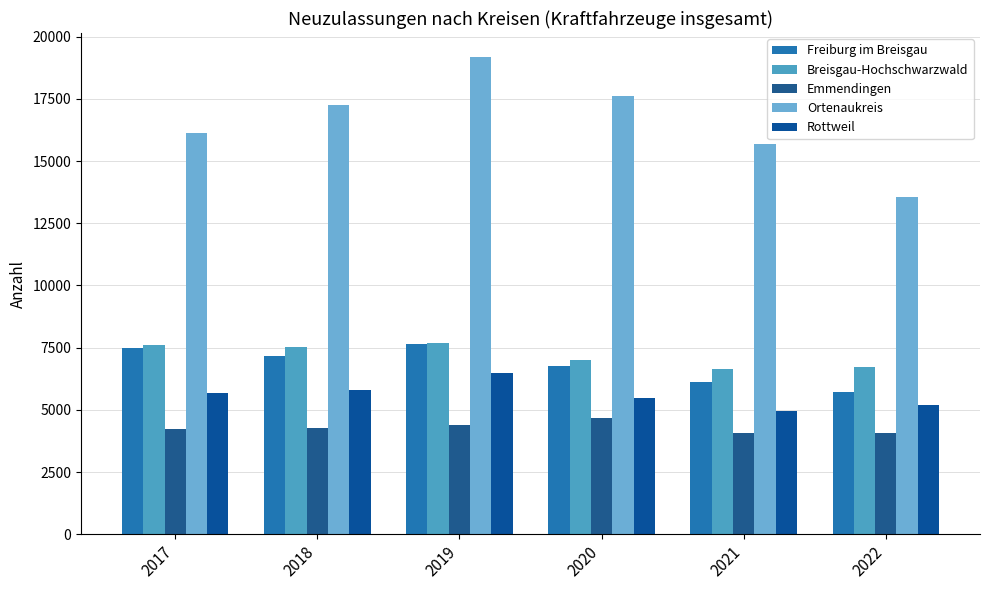

Rank the series at 2021 from lowest to highest value.

Emmendingen, Rottweil, Freiburg im Breisgau, Breisgau-Hochschwarzwald, Ortenaukreis